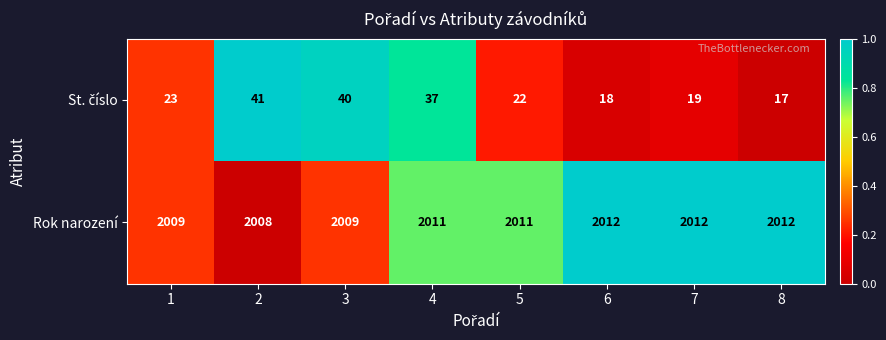

Which series has the largest total across all categories?

Rok narození